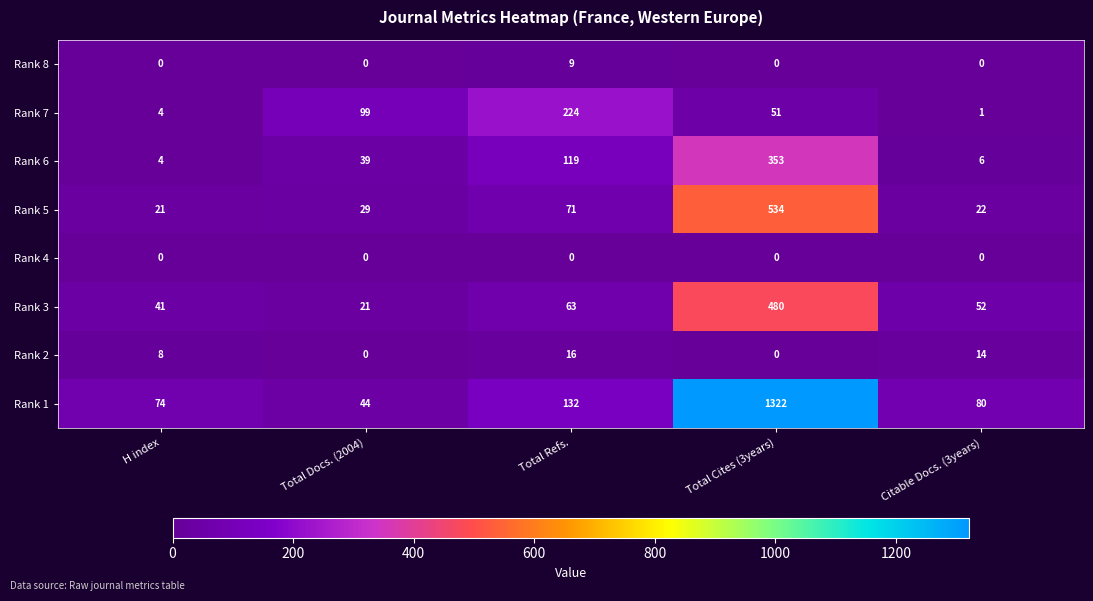

What is the difference between the highest and lowest values at Total Refs.?

224